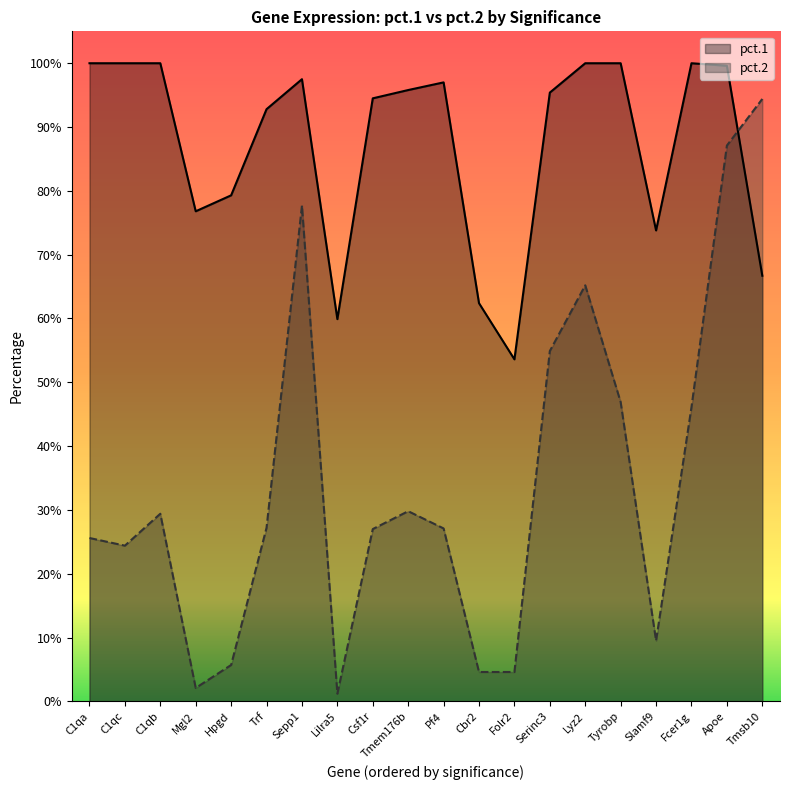

The pct.2 series shows 1.0 at Lyz2. True or false?

False